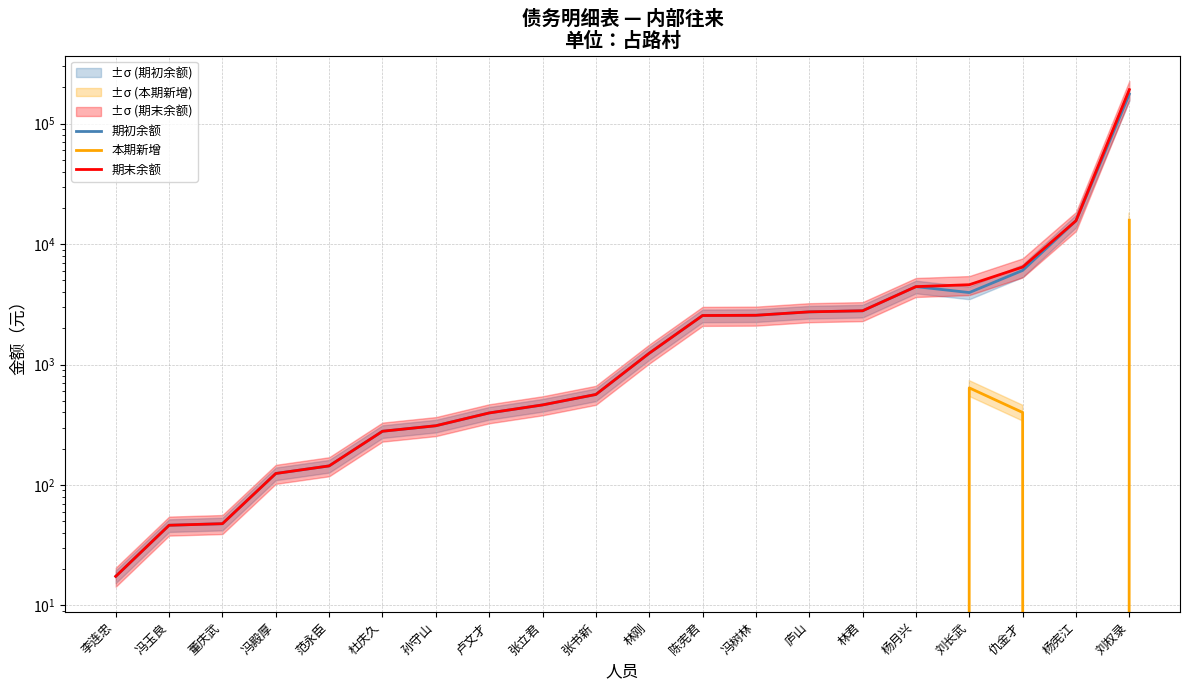

Reading right to left, what are all the values shown in this chart?

期初余额: 刘权录=175933.6	杨宪江=15635.7	仇金才=6047.2	刘长武=3960.8	杨月兴=4435.0	林君=2795.4	庐山=2738.3	冯树林=2565.0	陈宪君=2553.0	林刚=1241.5	张书新=564.3	张立君=462.0	卢文才=396.4	孙守山=310.3	杜庆久=279.3	范永臣=144.0	冯殿厚=124.6	董庆武=47.7	冯玉良=46.3	李连忠=17.4
本期新增: 刘权录=15800.0	杨宪江=0.0	仇金才=400.0	刘长武=640.0	杨月兴=0.0	林君=0.0	庐山=0.0	冯树林=0.0	陈宪君=0.0	林刚=0.0	张书新=0.0	张立君=0.0	卢文才=0.0	孙守山=0.0	杜庆久=0.0	范永臣=0.0	冯殿厚=0.0	董庆武=0.0	冯玉良=0.0	李连忠=0.0
期末余额: 刘权录=191733.6	杨宪江=15635.7	仇金才=6447.2	刘长武=4600.8	杨月兴=4435.0	林君=2795.4	庐山=2738.3	冯树林=2565.0	陈宪君=2553.0	林刚=1241.5	张书新=564.3	张立君=462.0	卢文才=396.4	孙守山=310.3	杜庆久=279.3	范永臣=144.0	冯殿厚=124.6	董庆武=47.7	冯玉良=46.3	李连忠=17.4